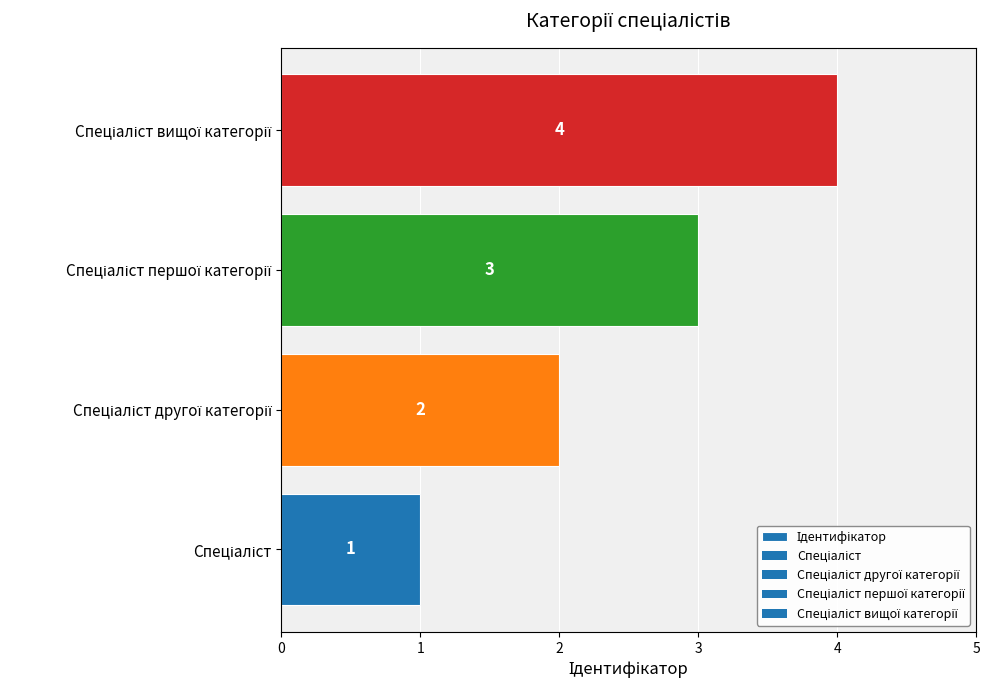

Count the values in the range 2 to 4.

3